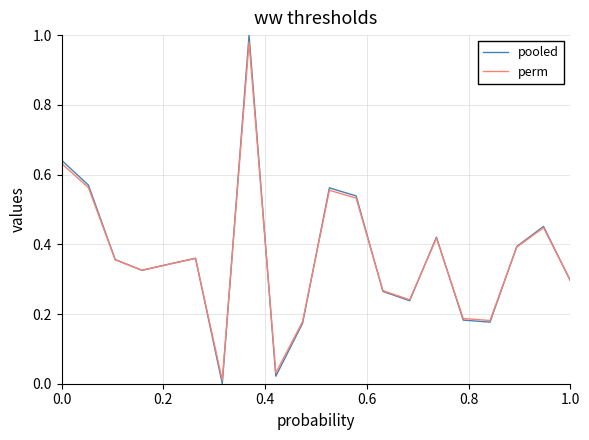

Which series has the largest range (max minus min)?

pooled